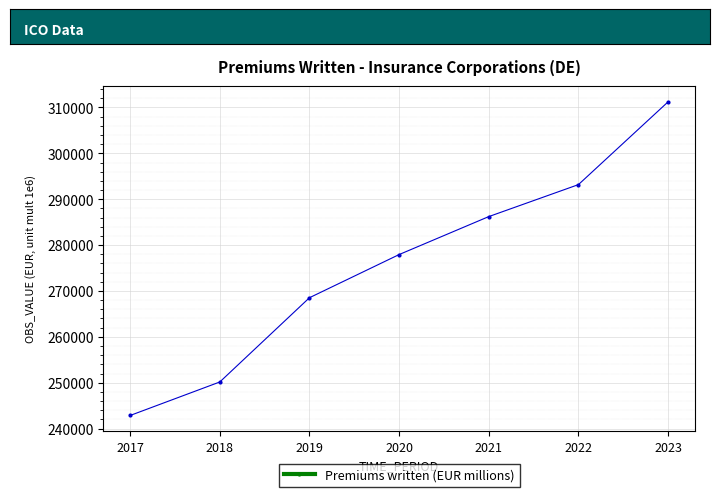

At which category does the chart reach its peak across all series?

2023